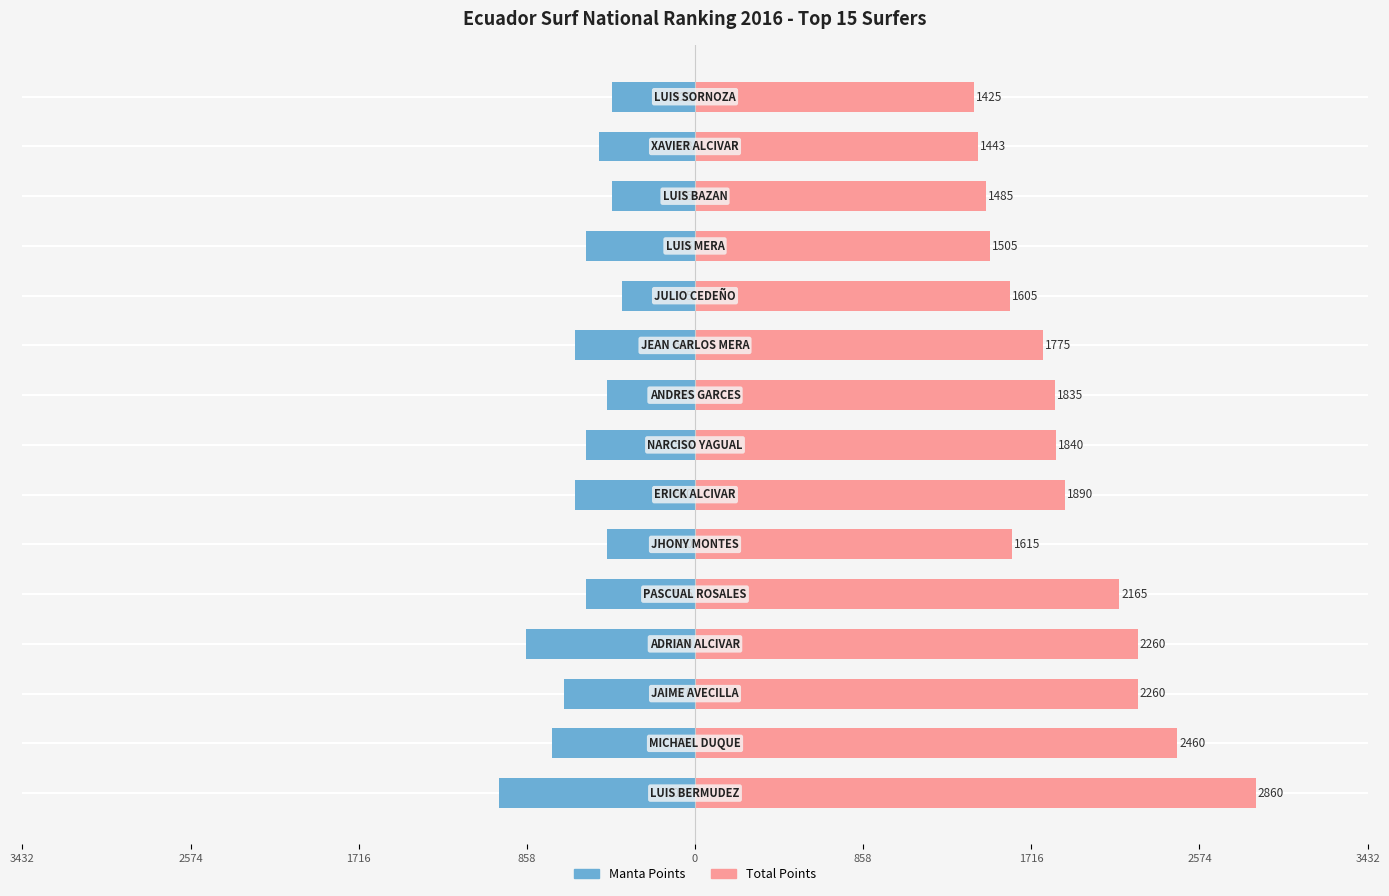

What is the maximum value shown in the chart?

2860